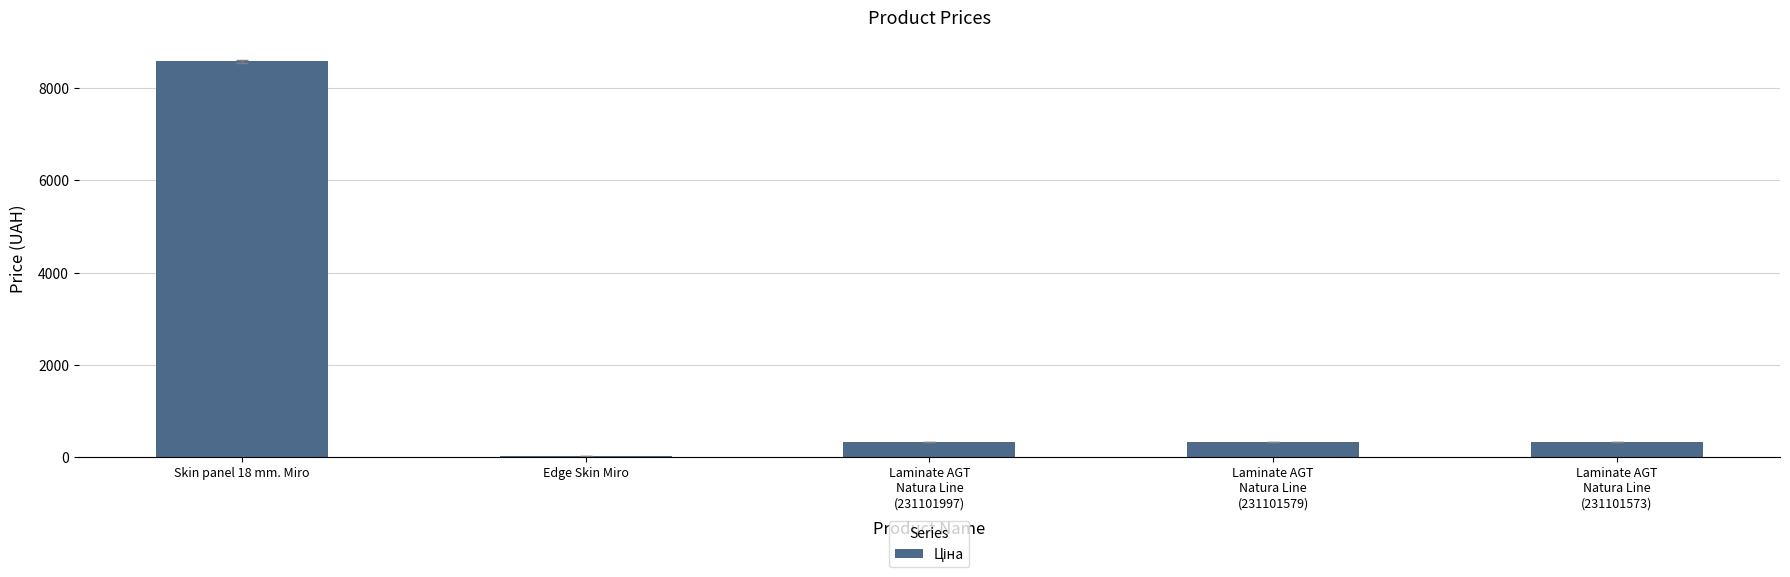

True or false: the data shows 331.0 at Laminate AGT
Natura Line
(231101573).

True